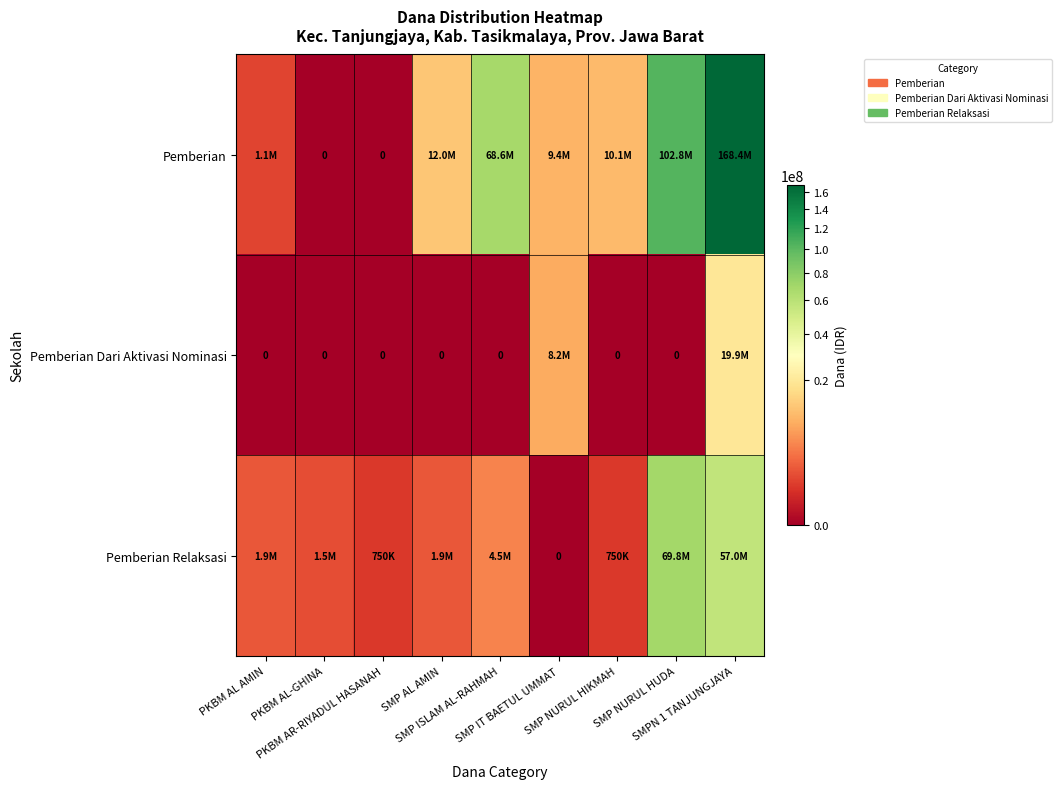

Which category has the lowest value across all series?

PKBM AL-GHINA